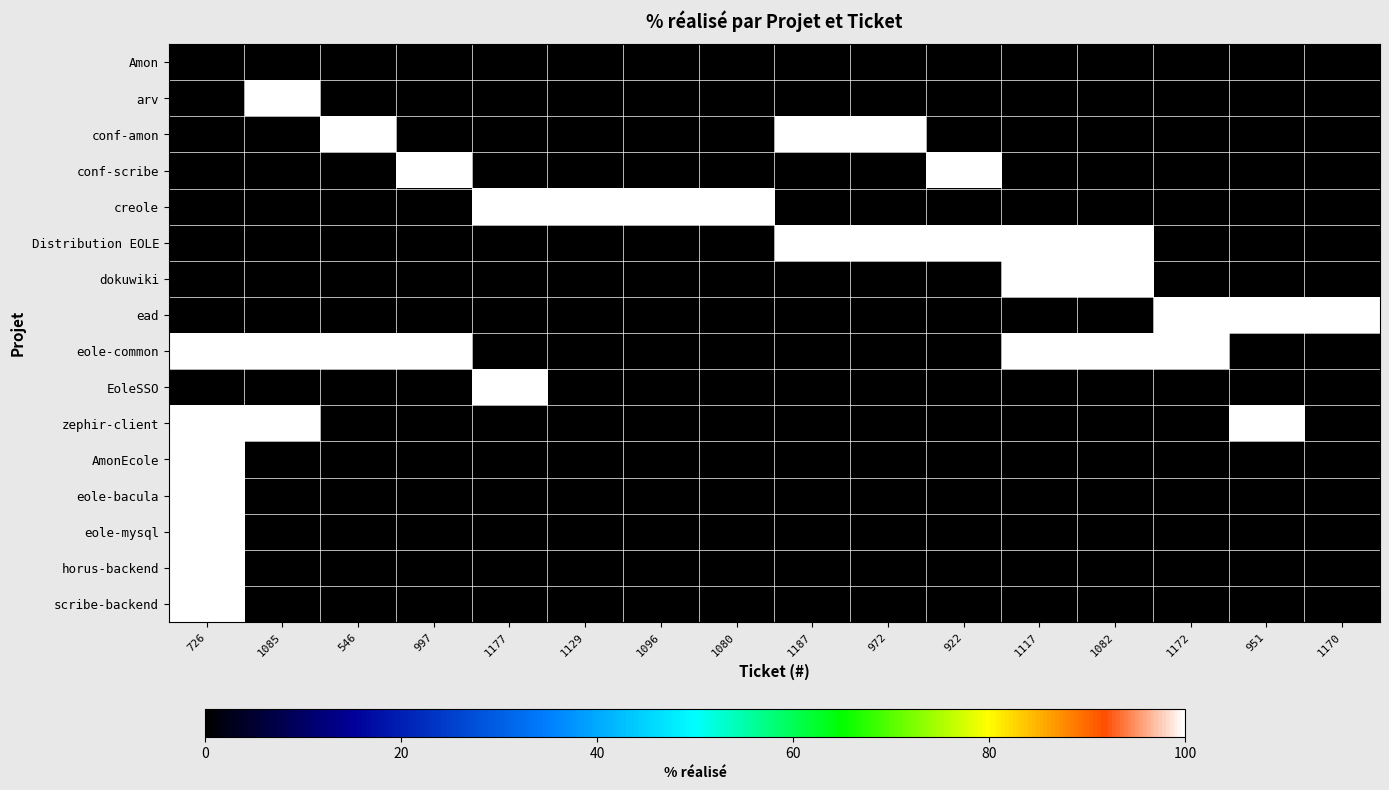

Reading left to right, extract all data points from this chart.

Amon: 726=0	1085=0	546=0	997=0	1177=0	1129=0	1096=0	1080=0	1187=0	972=0	922=0	1117=0	1082=0	1172=0	951=0	1170=0
arv: 726=0	1085=100	546=0	997=0	1177=0	1129=0	1096=0	1080=0	1187=0	972=0	922=0	1117=0	1082=0	1172=0	951=0	1170=0
conf-amon: 726=0	1085=0	546=100	997=0	1177=0	1129=0	1096=0	1080=0	1187=100	972=100	922=0	1117=0	1082=0	1172=0	951=0	1170=0
conf-scribe: 726=0	1085=0	546=0	997=100	1177=0	1129=0	1096=0	1080=0	1187=0	972=0	922=100	1117=0	1082=0	1172=0	951=0	1170=0
creole: 726=0	1085=0	546=0	997=0	1177=100	1129=100	1096=100	1080=100	1187=0	972=0	922=0	1117=0	1082=0	1172=0	951=0	1170=0
Distribution EOLE: 726=0	1085=0	546=0	997=0	1177=0	1129=0	1096=0	1080=0	1187=100	972=100	922=100	1117=100	1082=100	1172=0	951=0	1170=0
dokuwiki: 726=0	1085=0	546=0	997=0	1177=0	1129=0	1096=0	1080=0	1187=0	972=0	922=0	1117=100	1082=100	1172=0	951=0	1170=0
ead: 726=0	1085=0	546=0	997=0	1177=0	1129=0	1096=0	1080=0	1187=0	972=0	922=0	1117=0	1082=0	1172=100	951=100	1170=100
eole-common: 726=100	1085=100	546=100	997=100	1177=0	1129=0	1096=0	1080=0	1187=0	972=0	922=0	1117=100	1082=100	1172=100	951=0	1170=0
EoleSSO: 726=0	1085=0	546=0	997=0	1177=100	1129=0	1096=0	1080=0	1187=0	972=0	922=0	1117=0	1082=0	1172=0	951=0	1170=0
zephir-client: 726=100	1085=100	546=0	997=0	1177=0	1129=0	1096=0	1080=0	1187=0	972=0	922=0	1117=0	1082=0	1172=0	951=100	1170=0
AmonEcole: 726=100	1085=0	546=0	997=0	1177=0	1129=0	1096=0	1080=0	1187=0	972=0	922=0	1117=0	1082=0	1172=0	951=0	1170=0
eole-bacula: 726=100	1085=0	546=0	997=0	1177=0	1129=0	1096=0	1080=0	1187=0	972=0	922=0	1117=0	1082=0	1172=0	951=0	1170=0
eole-mysql: 726=100	1085=0	546=0	997=0	1177=0	1129=0	1096=0	1080=0	1187=0	972=0	922=0	1117=0	1082=0	1172=0	951=0	1170=0
horus-backend: 726=100	1085=0	546=0	997=0	1177=0	1129=0	1096=0	1080=0	1187=0	972=0	922=0	1117=0	1082=0	1172=0	951=0	1170=0
scribe-backend: 726=100	1085=0	546=0	997=0	1177=0	1129=0	1096=0	1080=0	1187=0	972=0	922=0	1117=0	1082=0	1172=0	951=0	1170=0